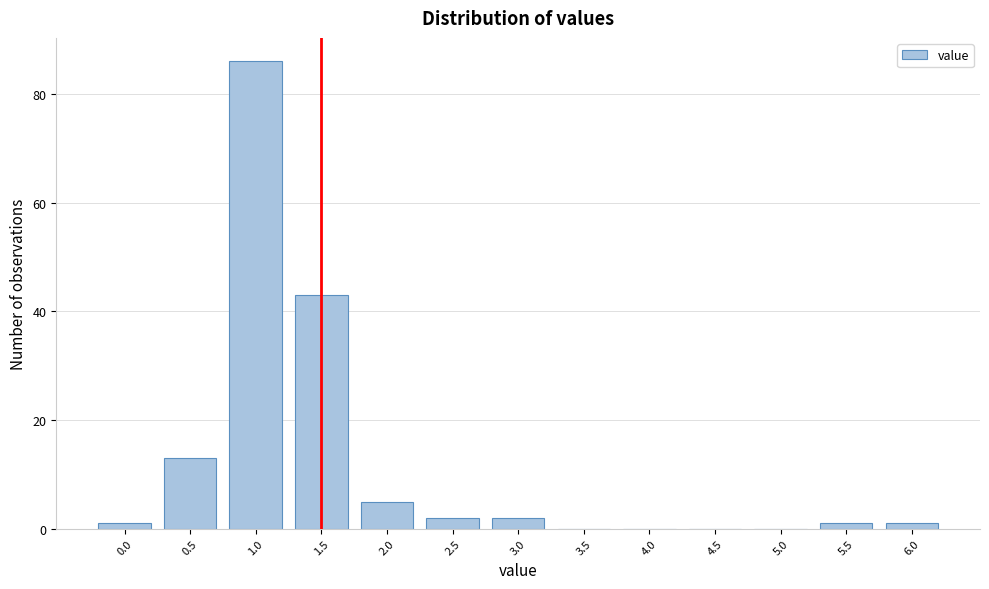

Reading left to right, transcribe all the data shown in this chart.

0.0=1	0.5=13	1.0=86	1.5=43	2.0=5	2.5=2	3.0=2	3.5=0	4.0=0	4.5=0	5.0=0	5.5=1	6.0=1